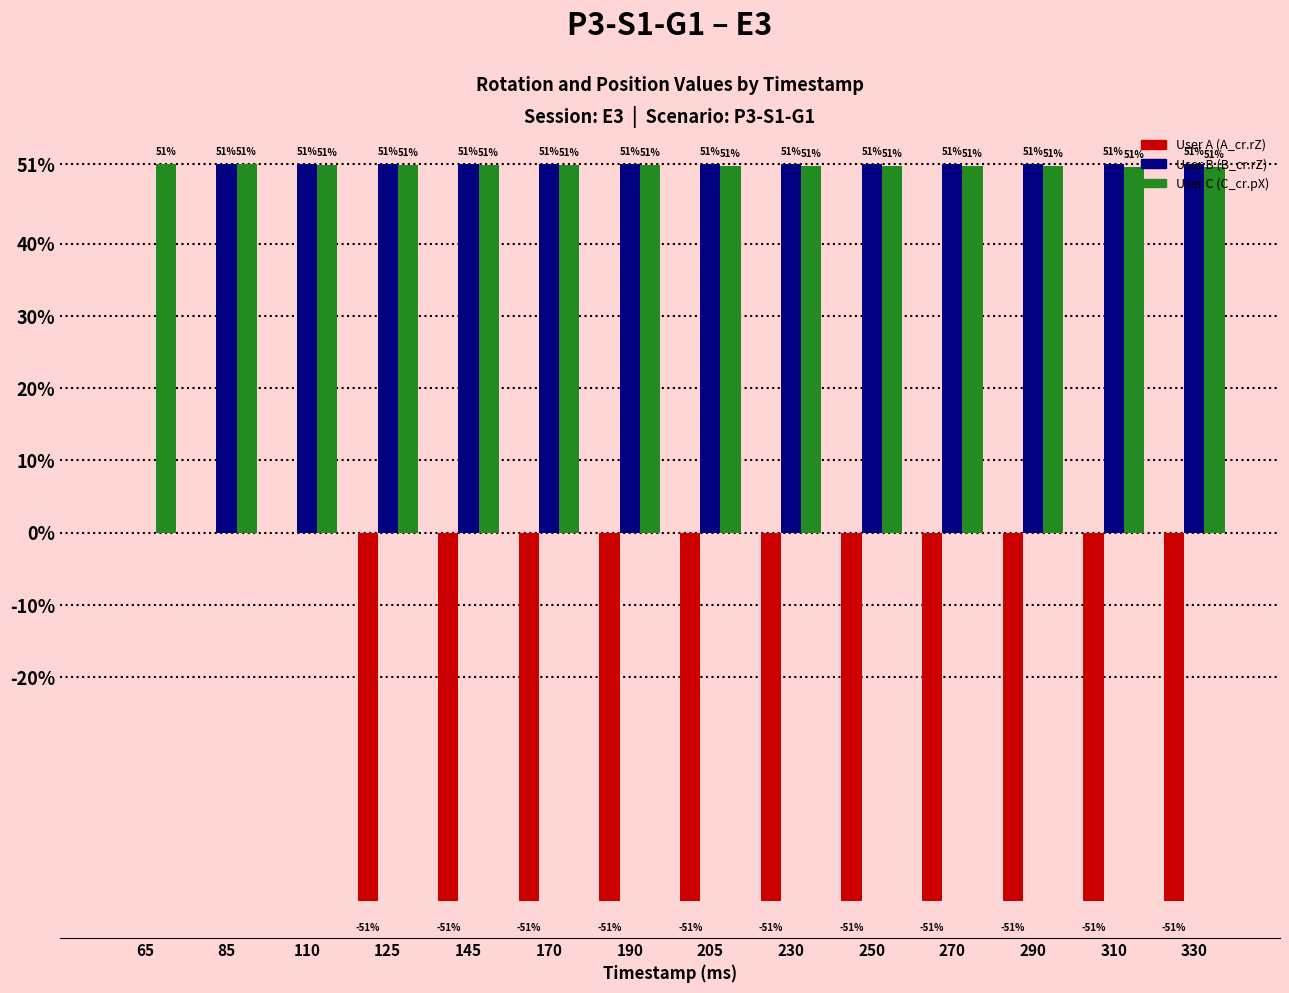

What are all the series names shown in the legend?

User A (A_cr.rZ), User B (B_cr.rZ), User C (C_cr.pX)